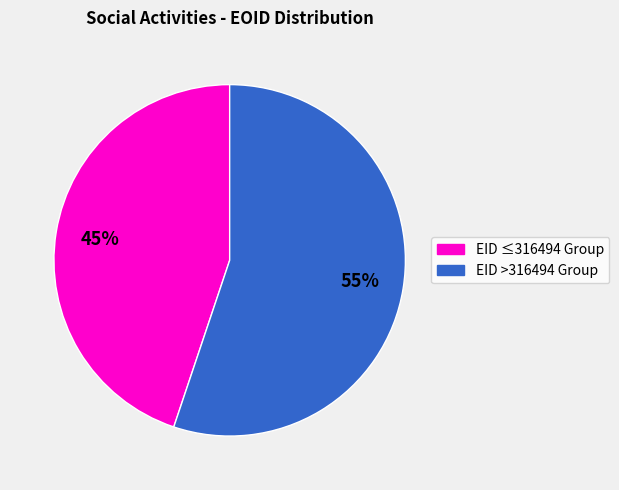

Count the number of slices in the pie.

2